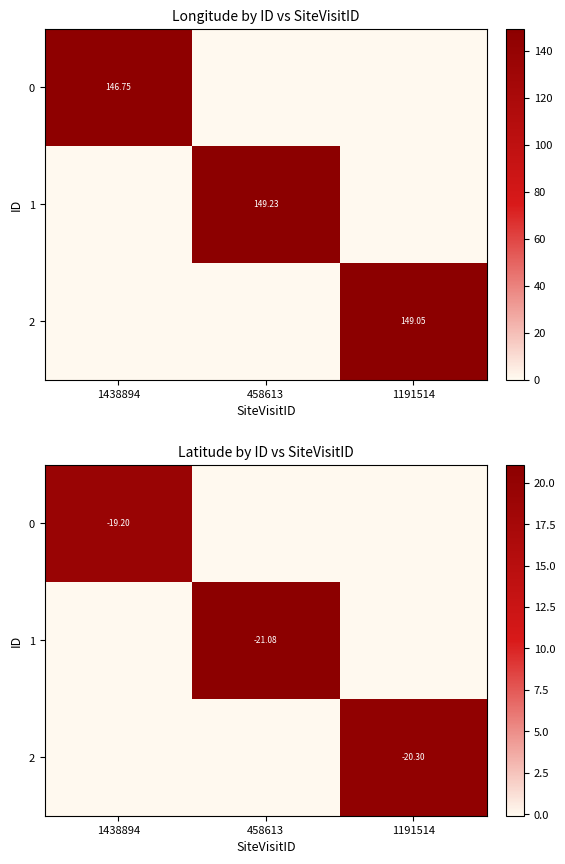

Which has a higher value, 1191514 or 458613?

1191514